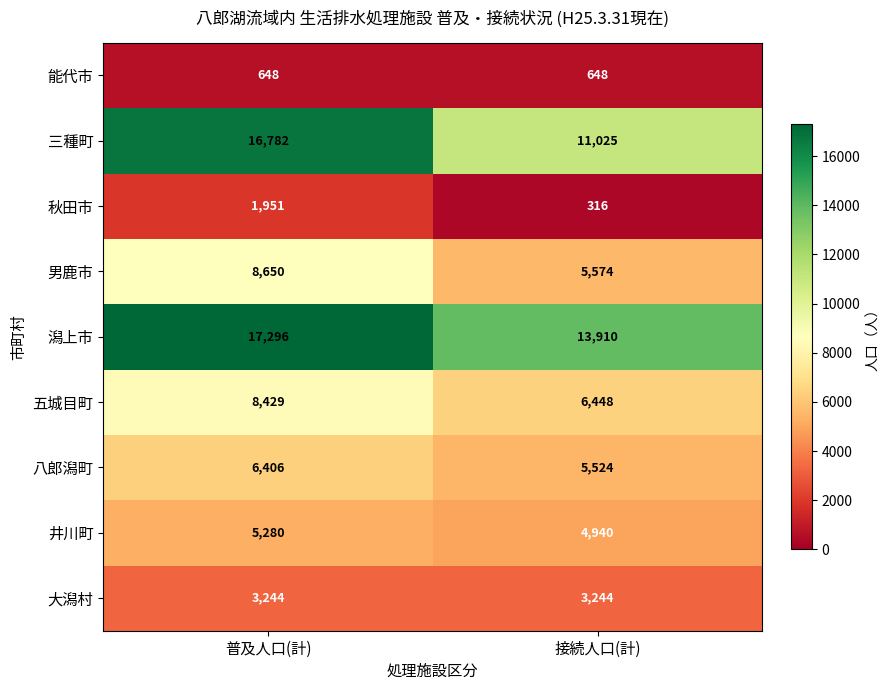

Which category has the lowest value across all series?

接続人口(計)